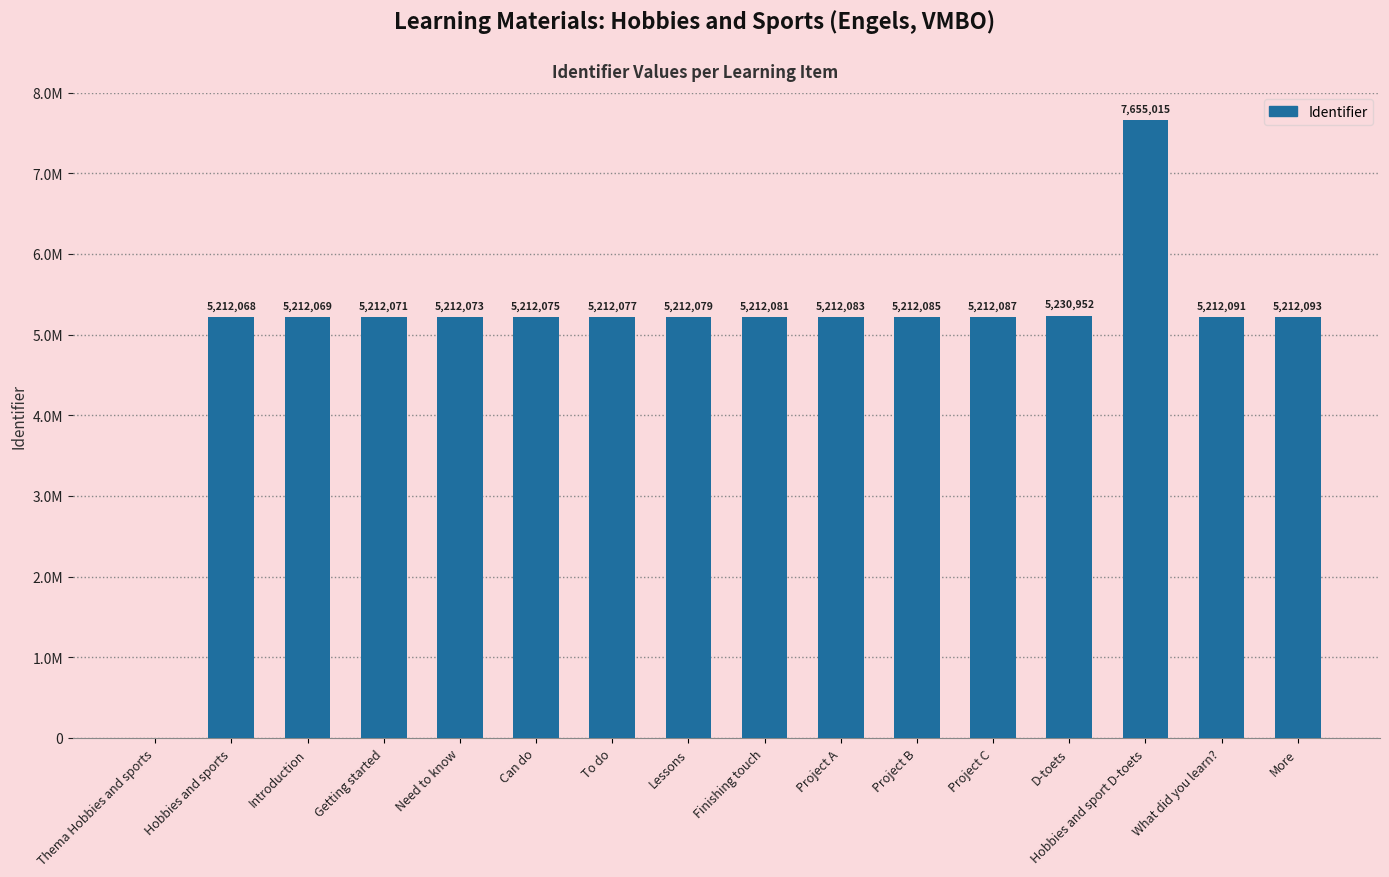

Are the bars horizontal?

No